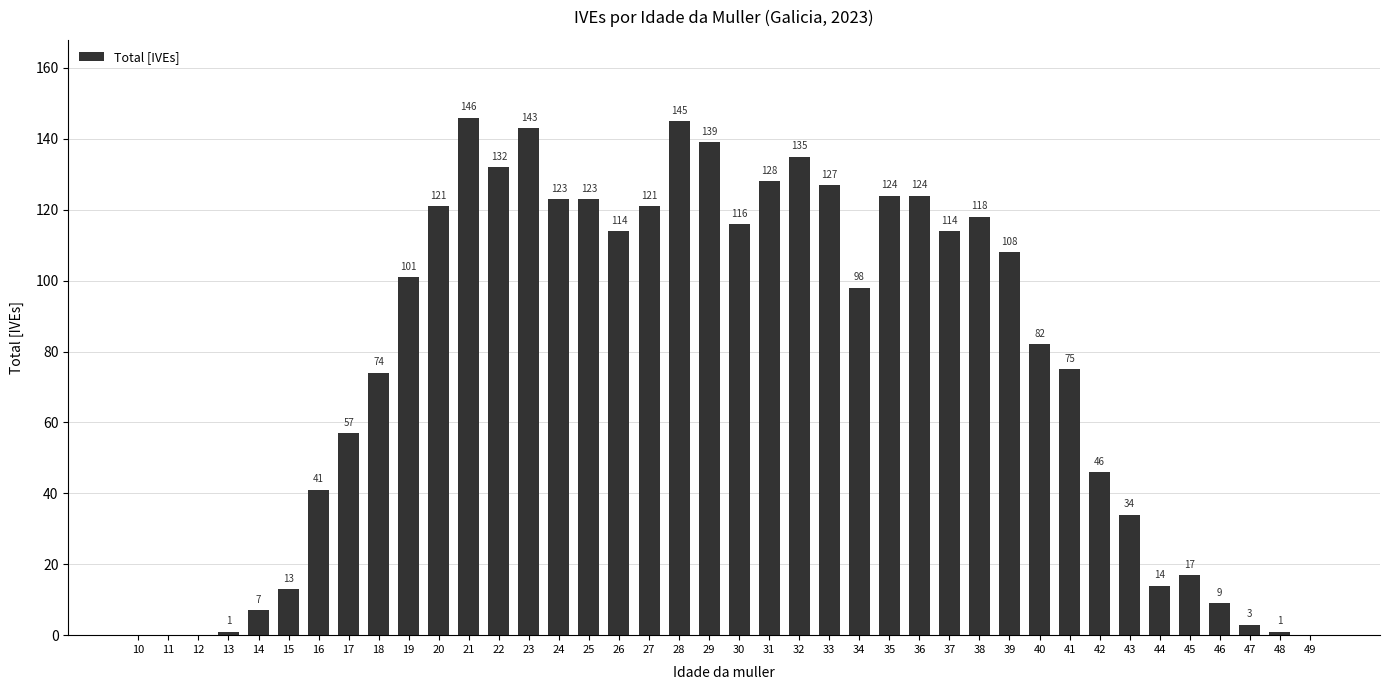

What is the change in value from 40 to 41?

-7